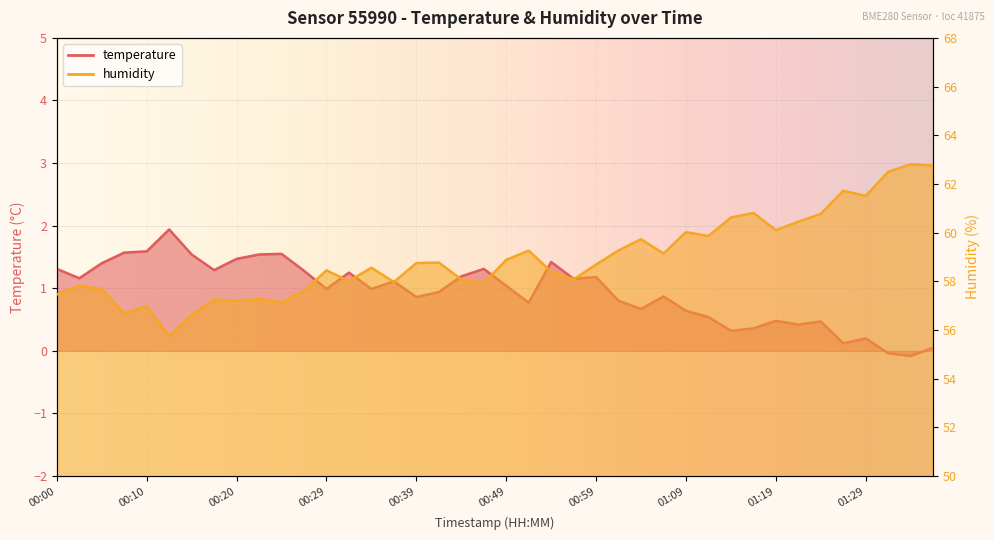

Is it true that temperature equals 0.8 at 01:19?

False